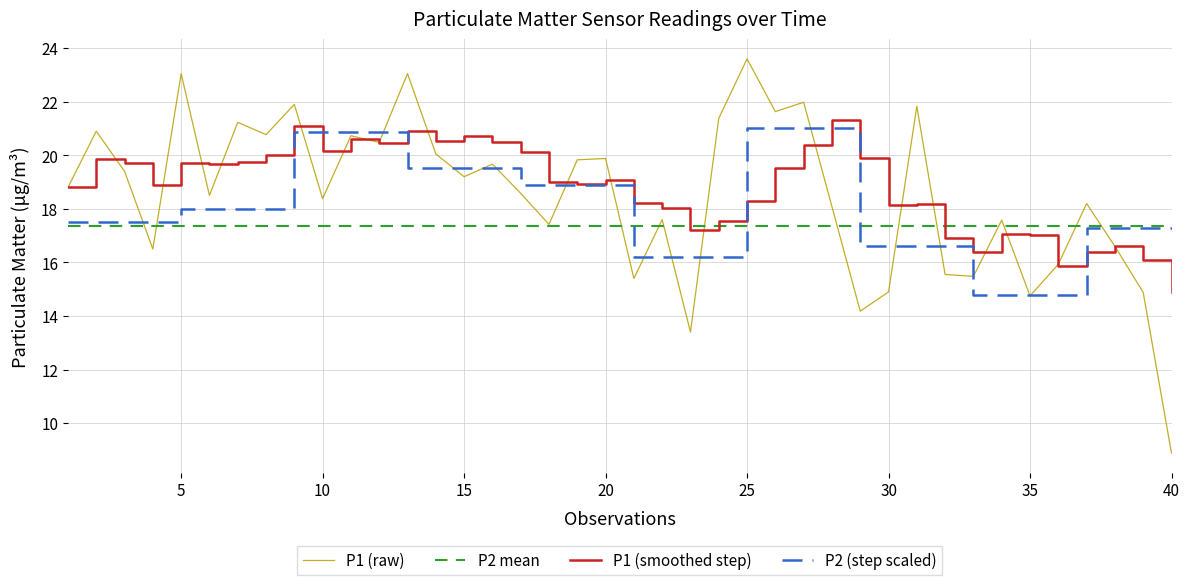

What is the difference between the maximum and minimum values in the P1 (smoothed step) series?

6.4